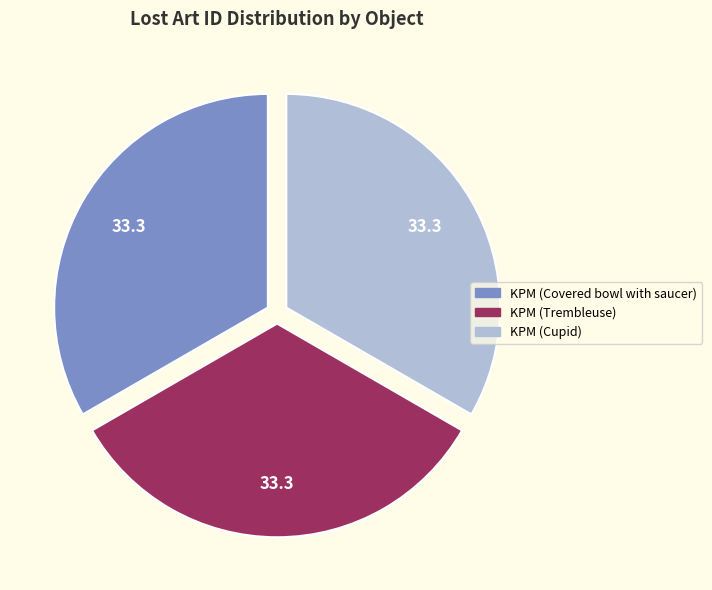

Is the sum of KPM (Cupid) and KPM (Covered bowl with saucer) greater than half?

Yes